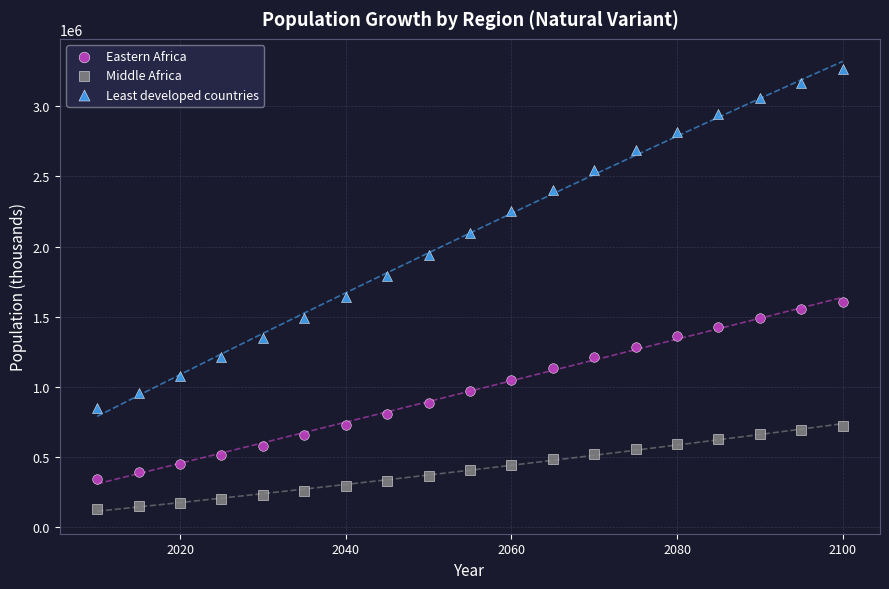

What are all the series names shown in the legend?

Eastern Africa, Middle Africa, Least developed countries